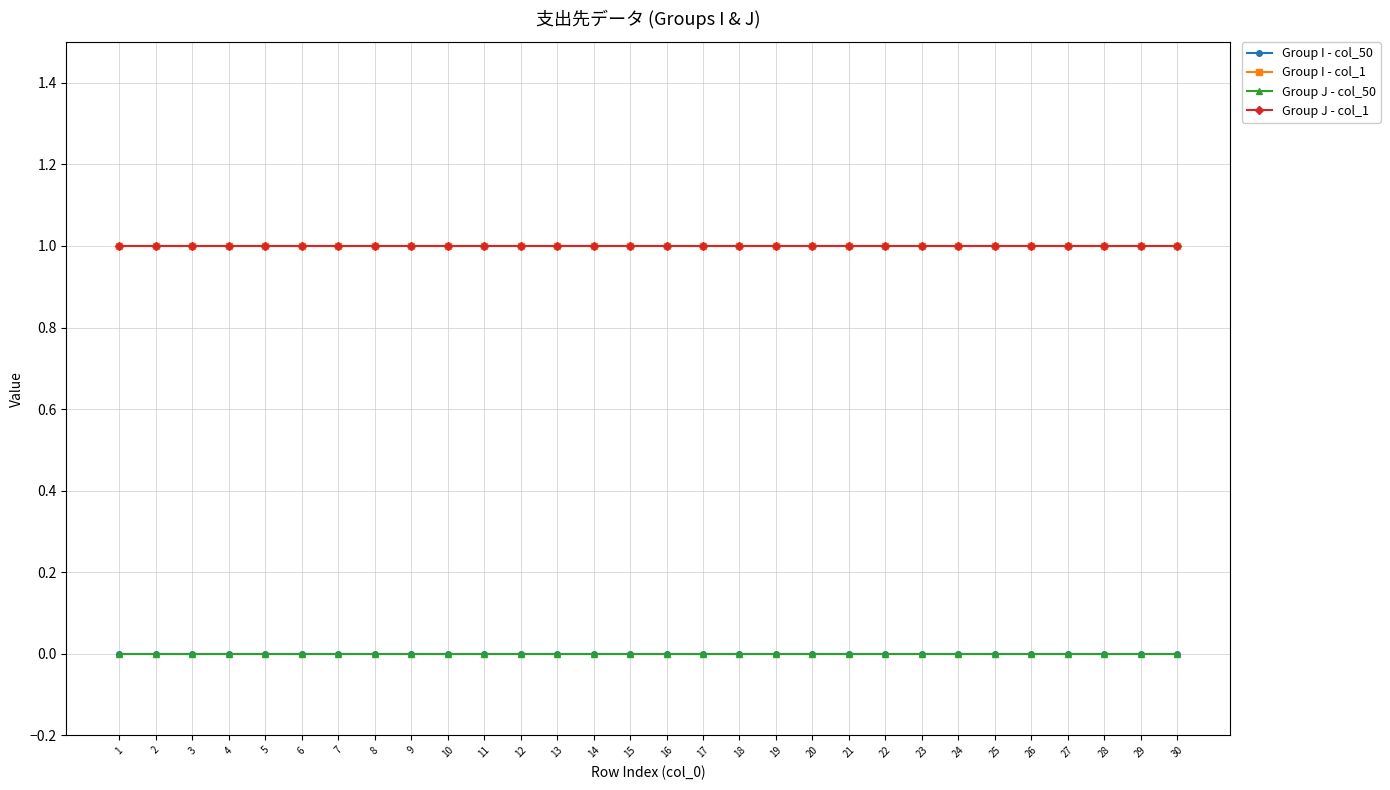

Which series has the widest spread of values?

Group I - col_50